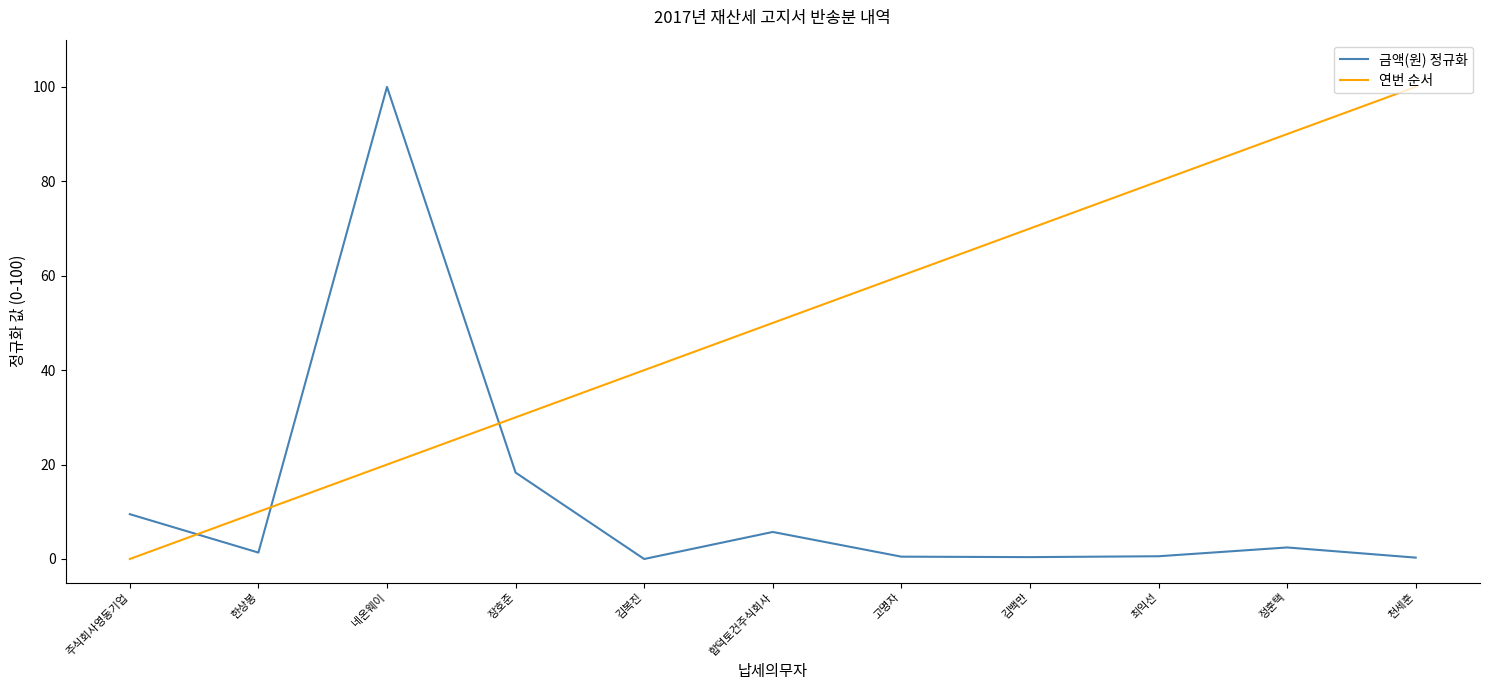

What is the sum of all 연번 순서 values?

550.0